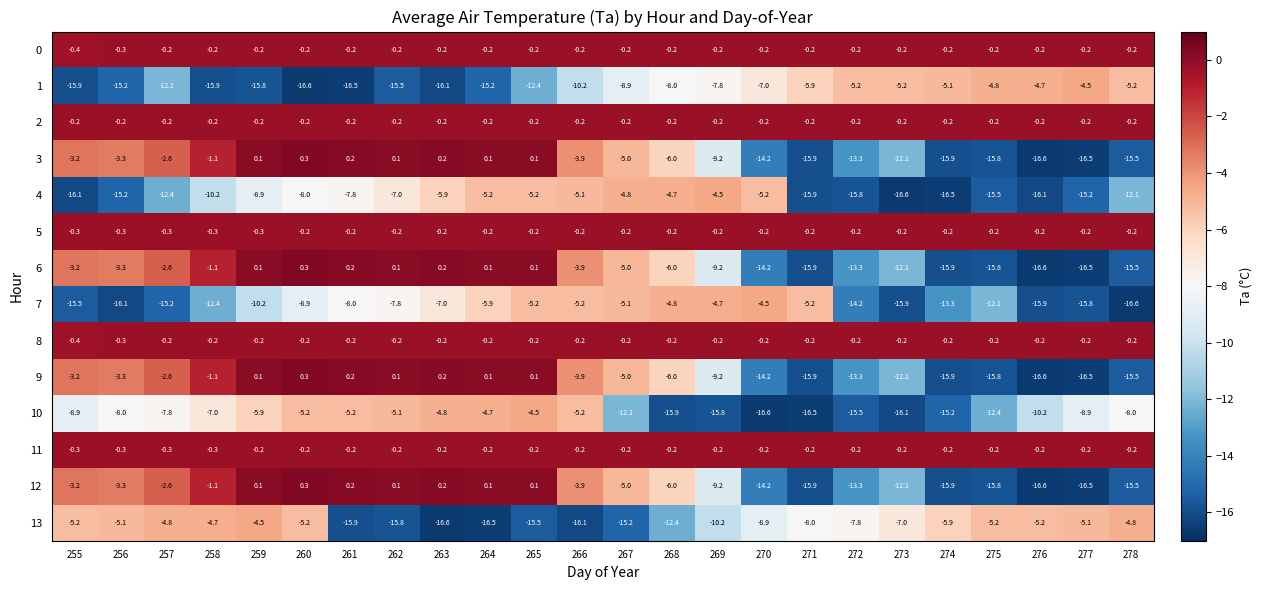

Between 257 and 259, which series saw the biggest shift?

7